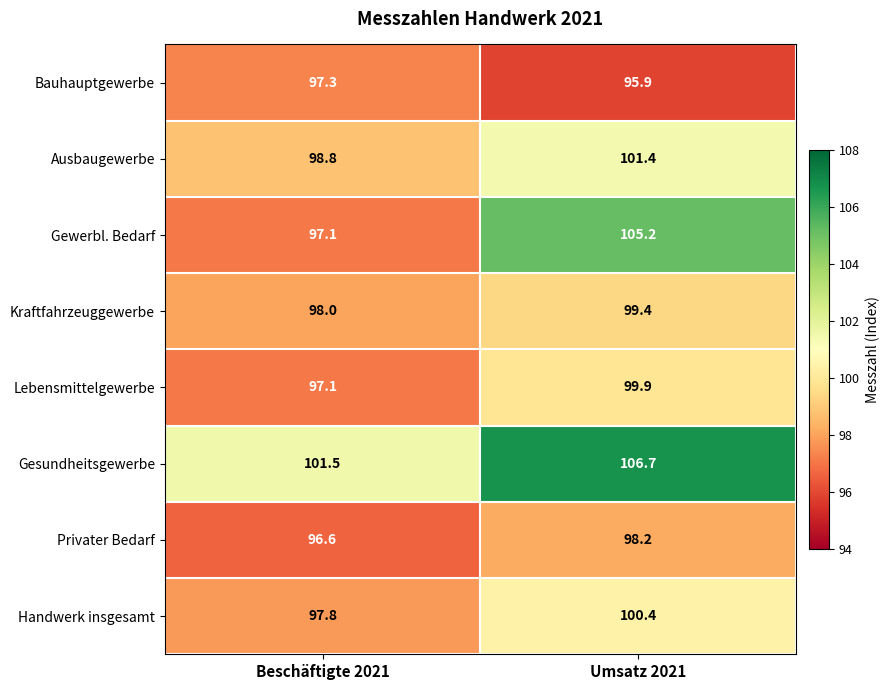

Which series has the largest range (max minus min)?

Gewerbl. Bedarf